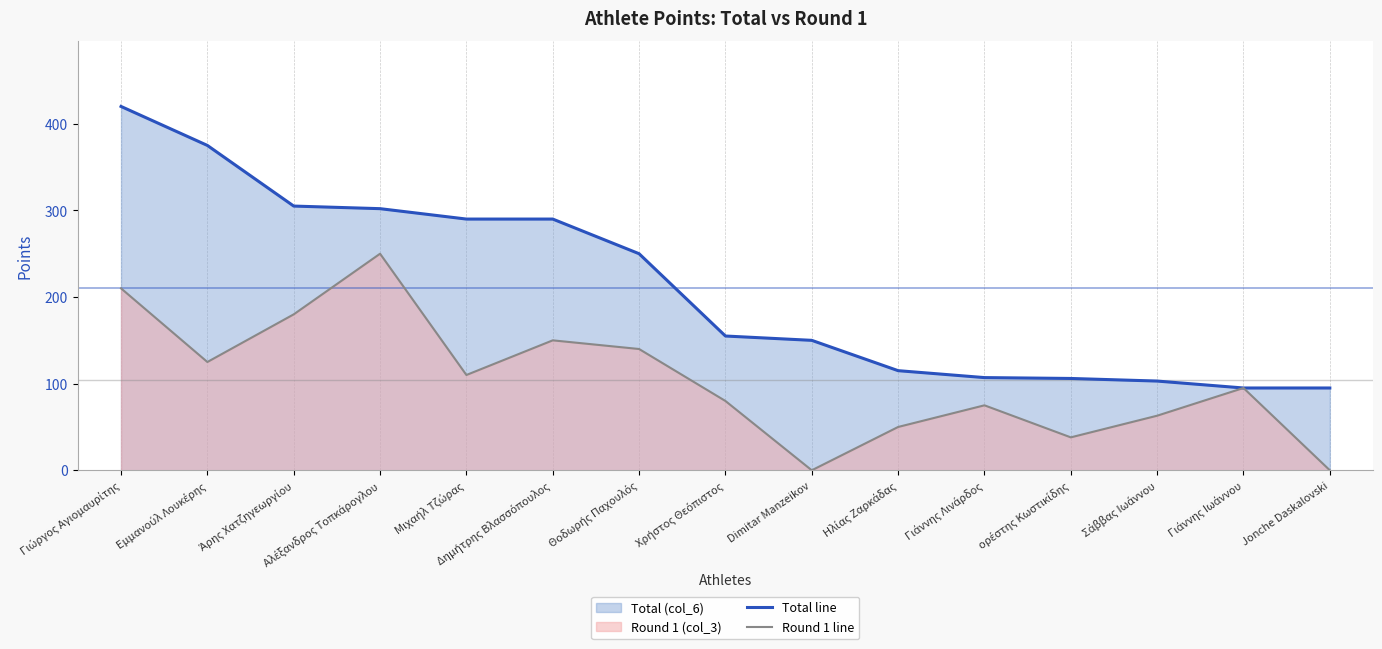

List the series in order of their peak value, lowest first.

Round 1 line, Total line